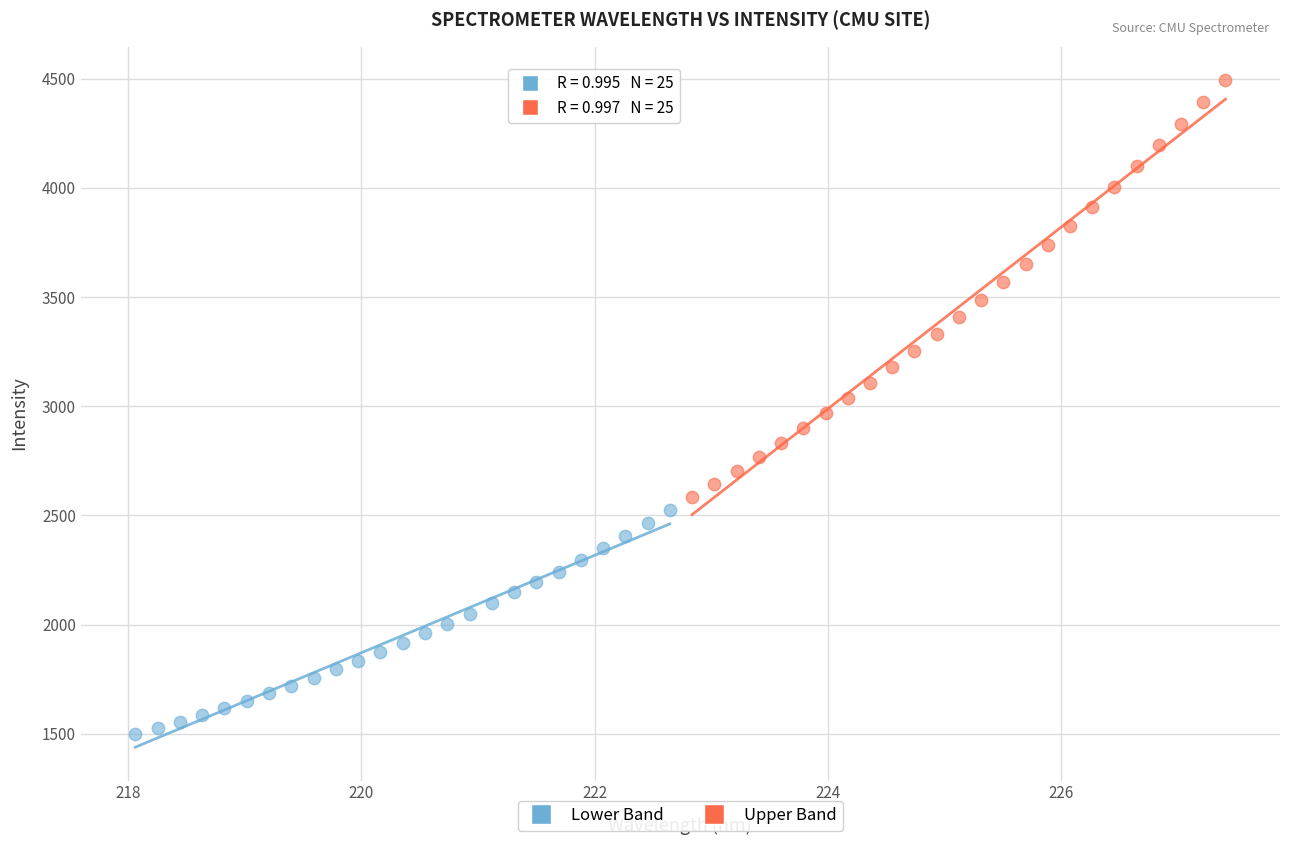

Which series reaches the maximum Y coordinate?

Upper Band